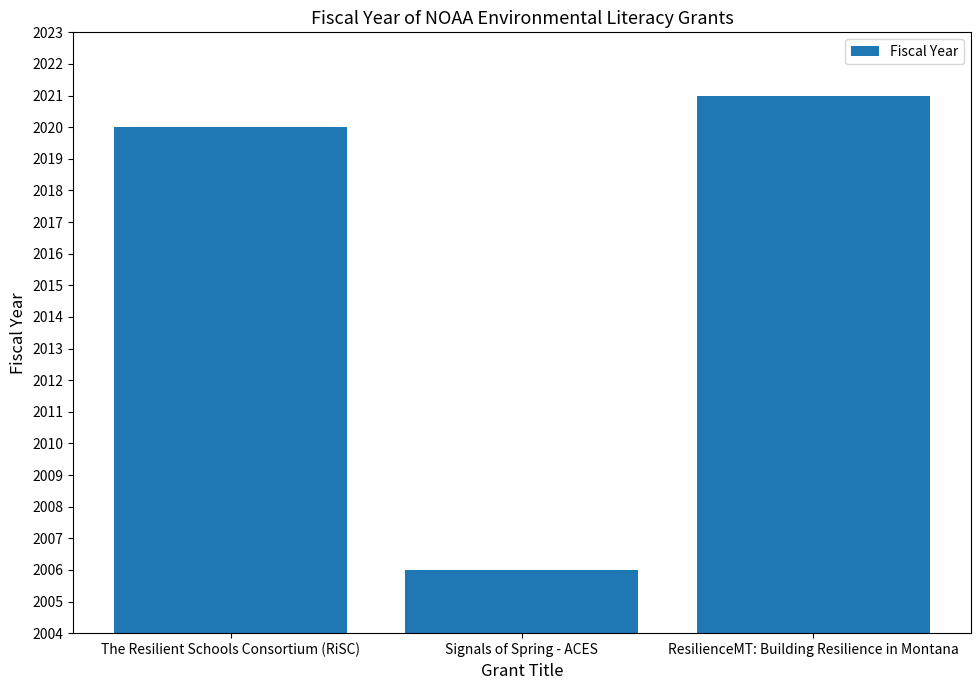

What is the change in value from The Resilient Schools Consortium (RiSC) to Signals of Spring - ACES?

-14